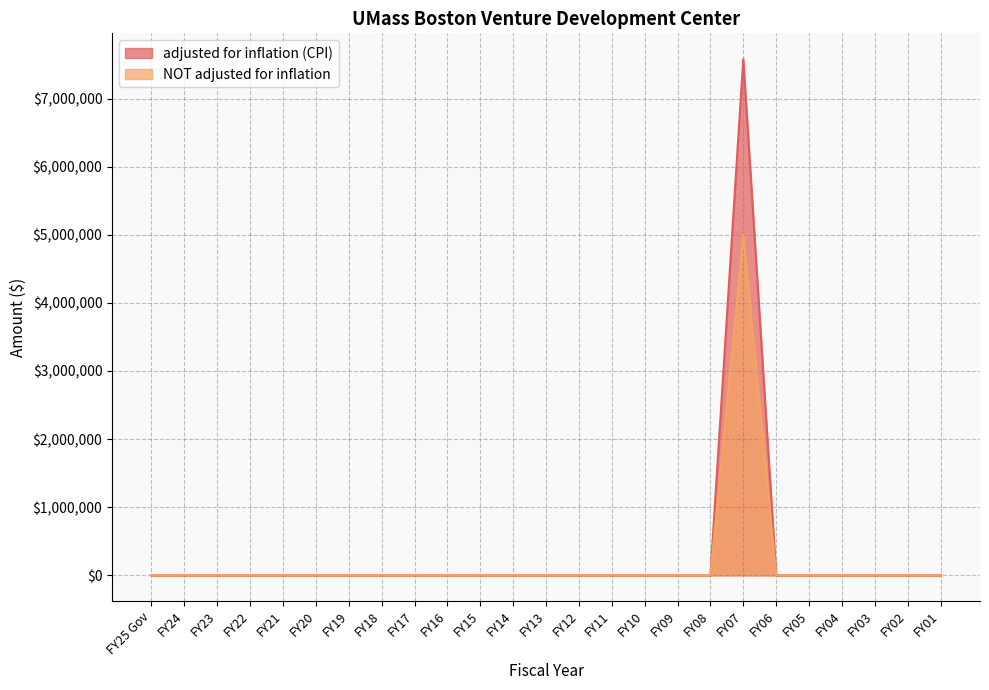

How many lines are shown in the chart?

2